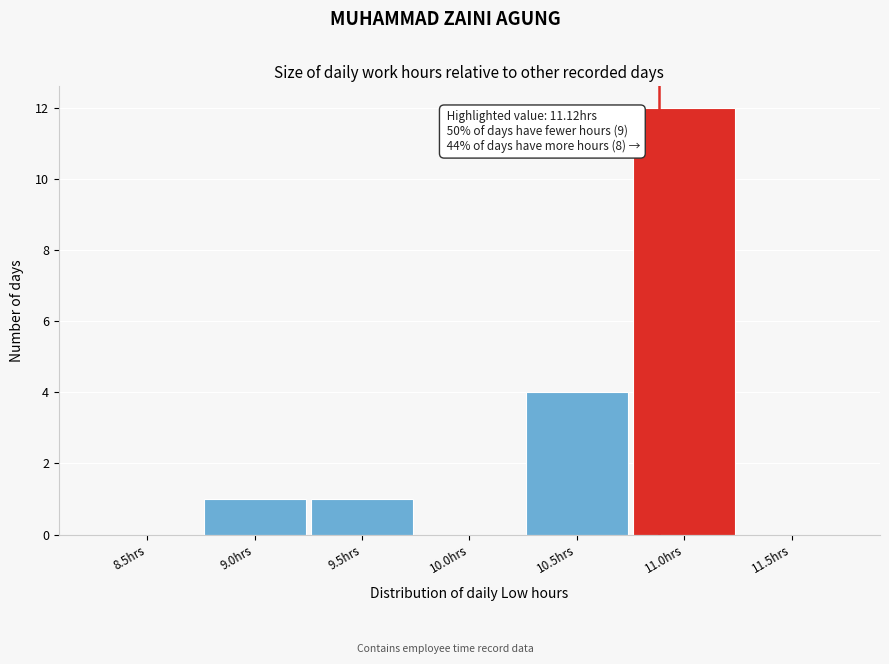

Reading left to right, what are all the values shown in this chart?

8.5hrs=0	9.0hrs=1	9.5hrs=1	10.0hrs=0	10.5hrs=4	11.0hrs=12	11.5hrs=0